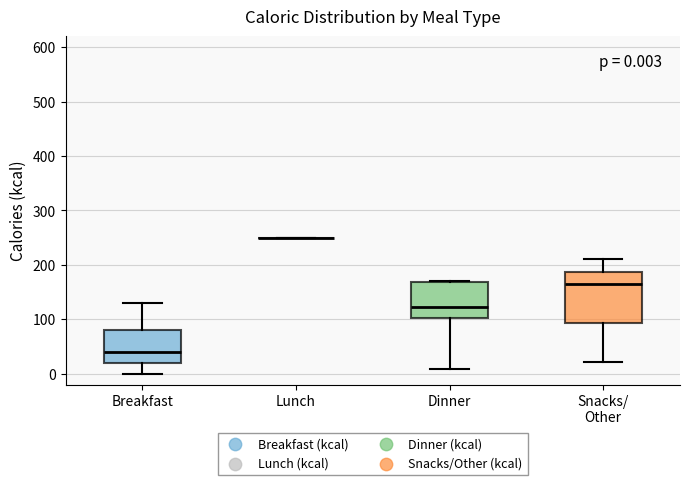

Which box is the tallest, from its lower edge to its upper edge?

Snacks/ Other